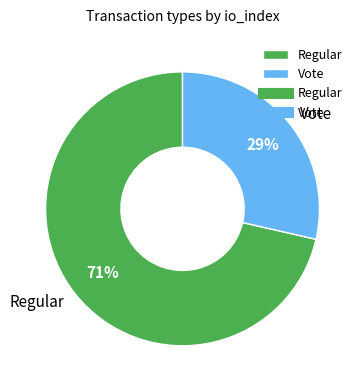

Is it true that Vote is 29% of the pie?

True